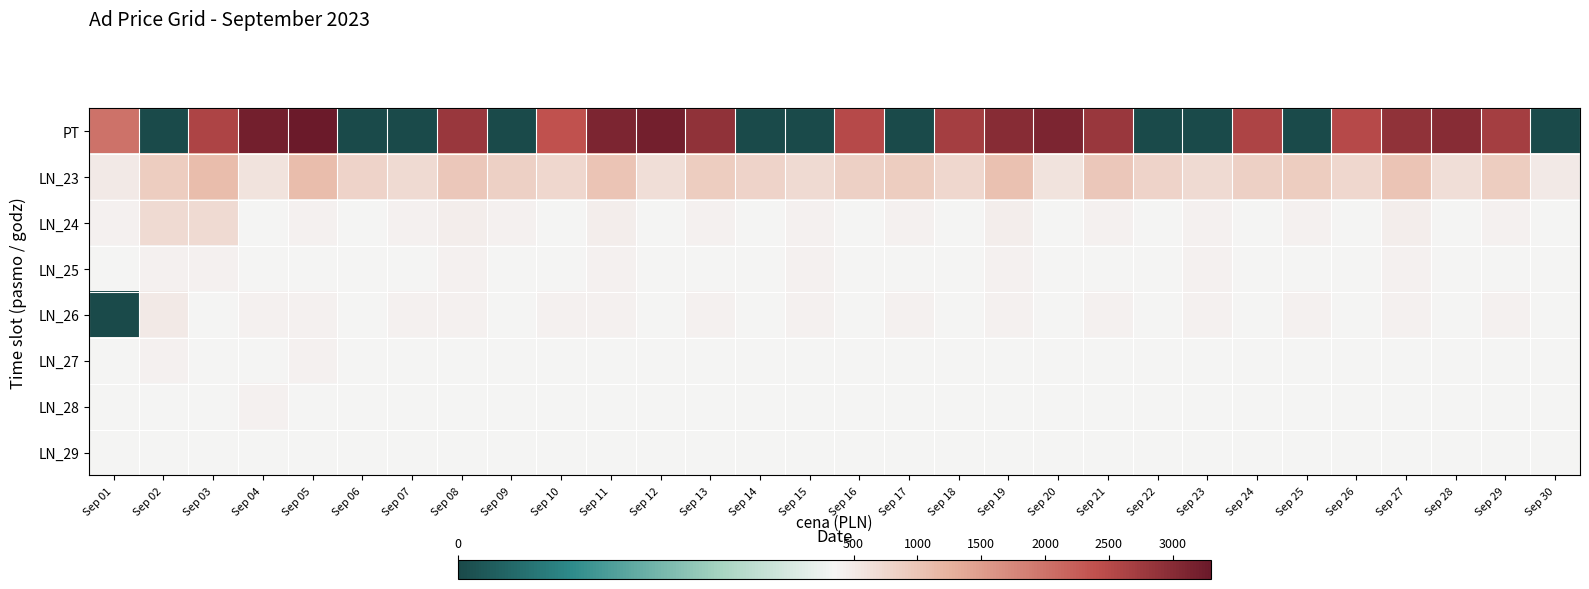

Between Sep 25 and Sep 28, which series saw the biggest shift?

PT